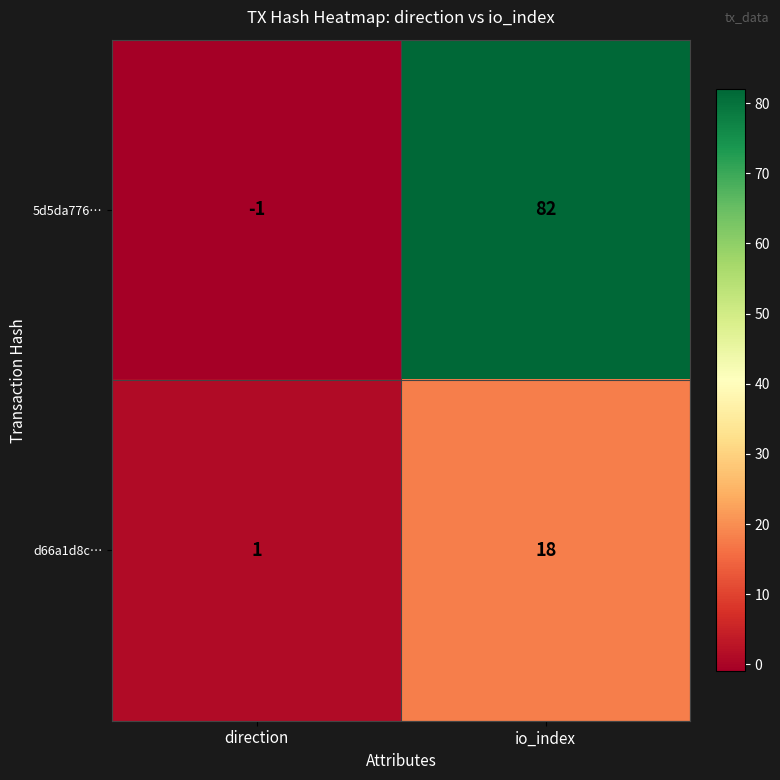

What is the smallest value displayed?

-1